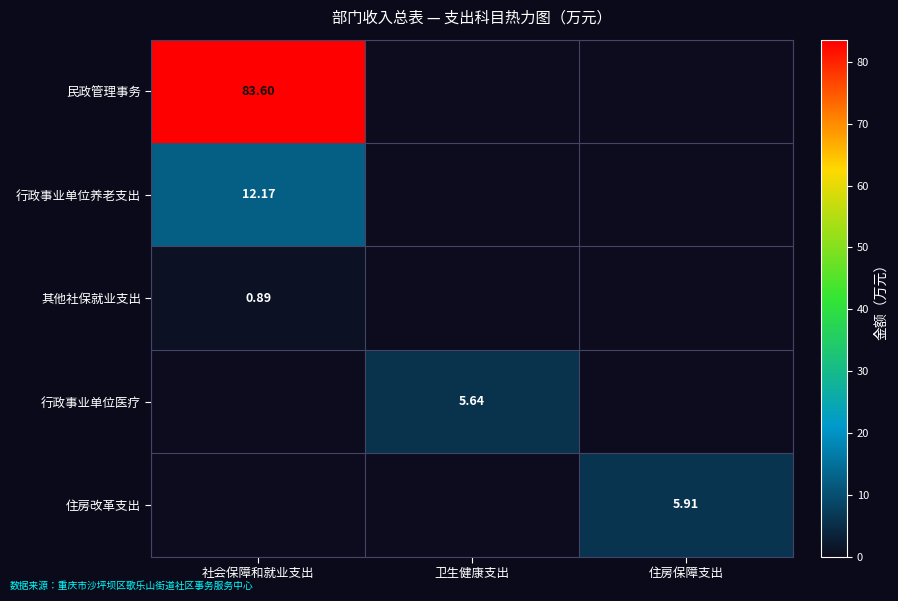

Is it true that 民政管理事务 equals 35.9 at 卫生健康支出?

False